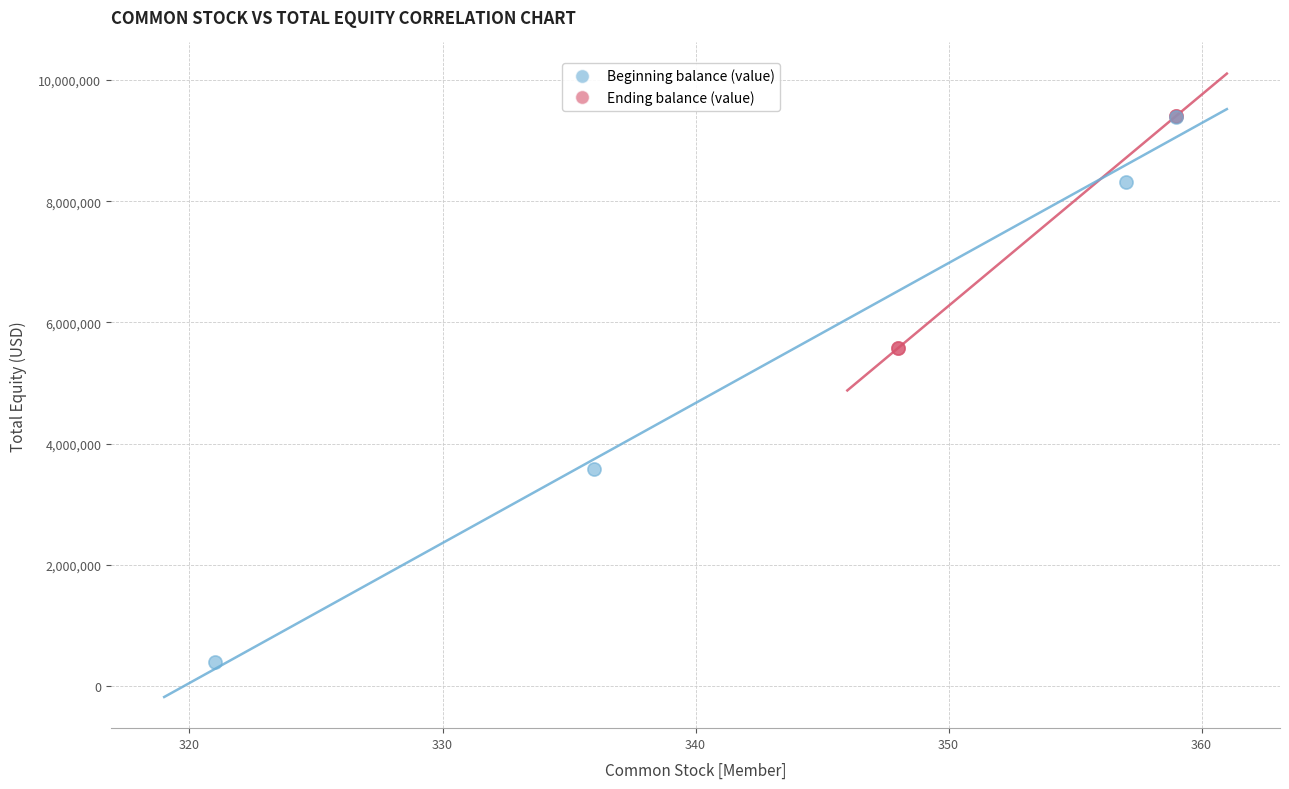

Which series contains the lowest Y value?

Beginning balance (value)